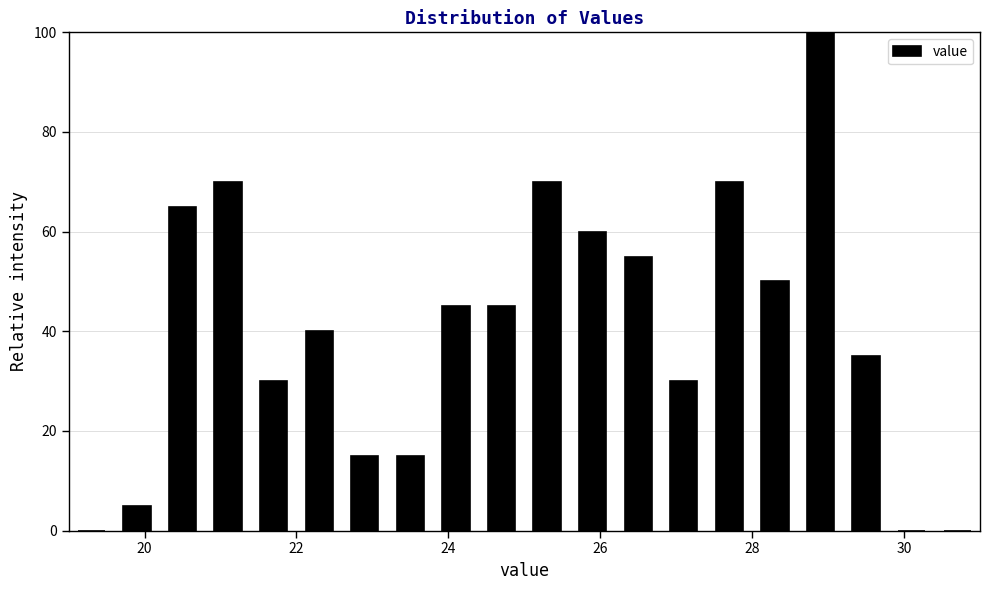

Read against the x-axis, roughly where is the centre of the tallest bar?

29.0